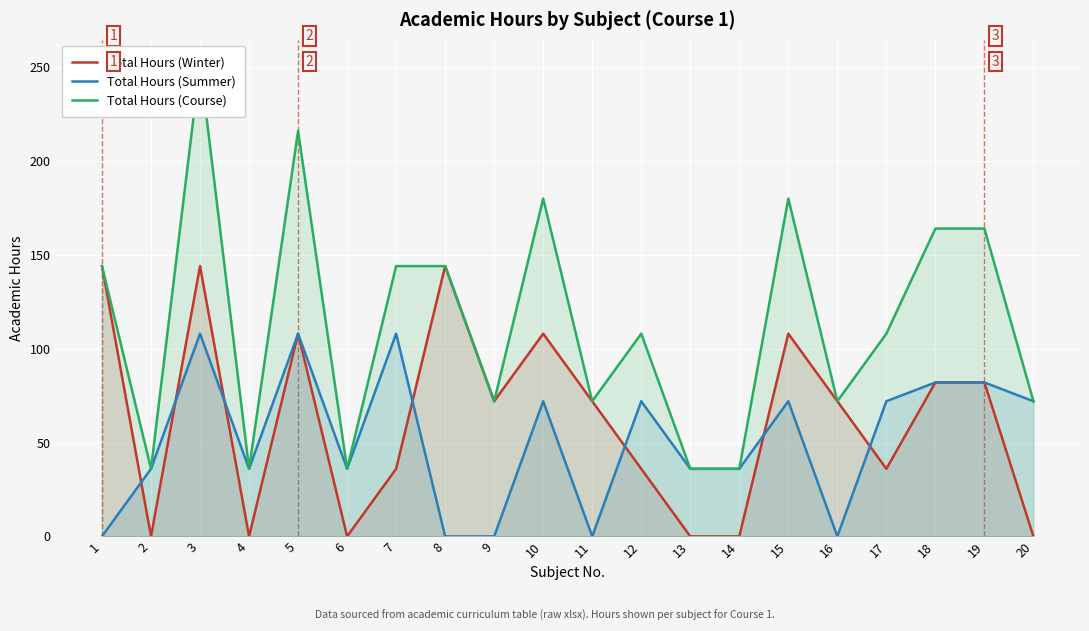

What is the total value across all series at 10?

360